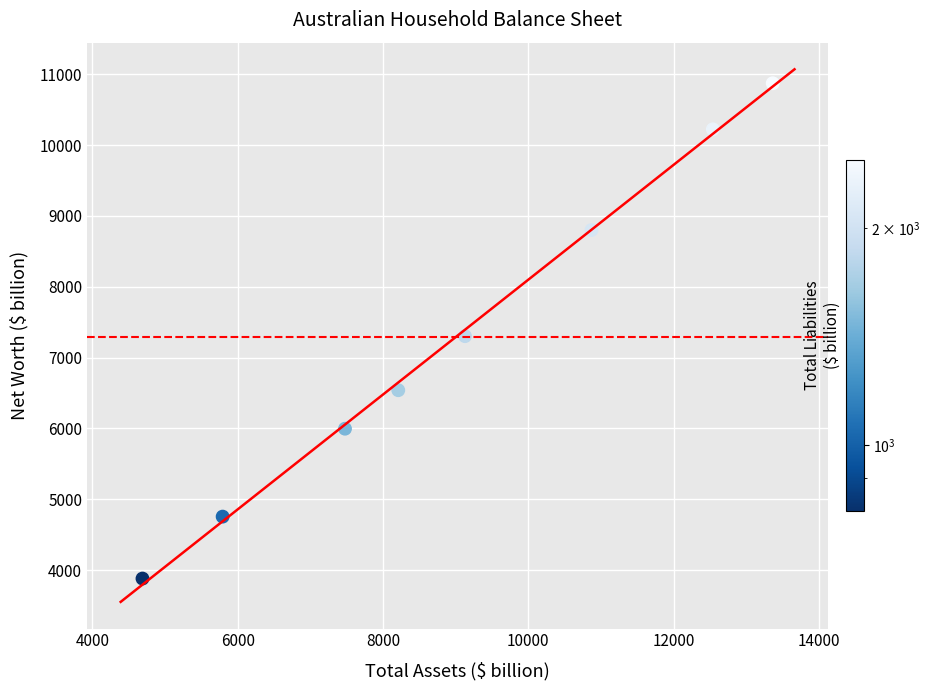

What is the range of X values (max minus min)?

8673.3